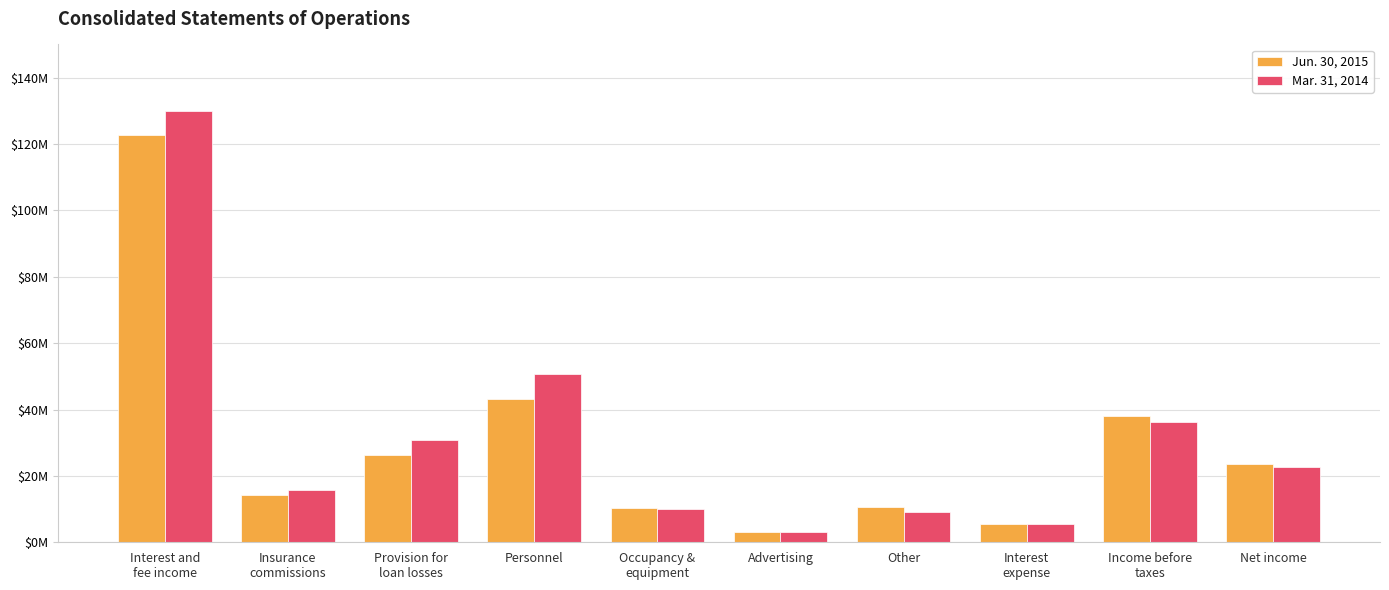

Are the bars horizontal?

No